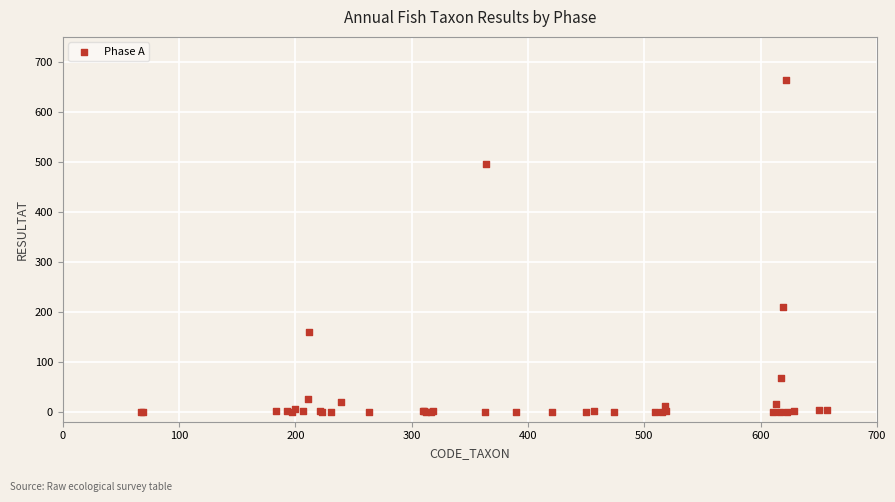

What Y value in the scatter plot is closest to 332?

210